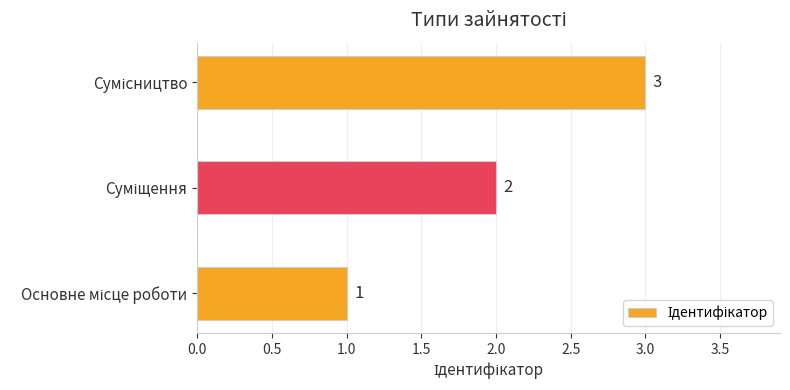

How many values are between 1 and 3?

3